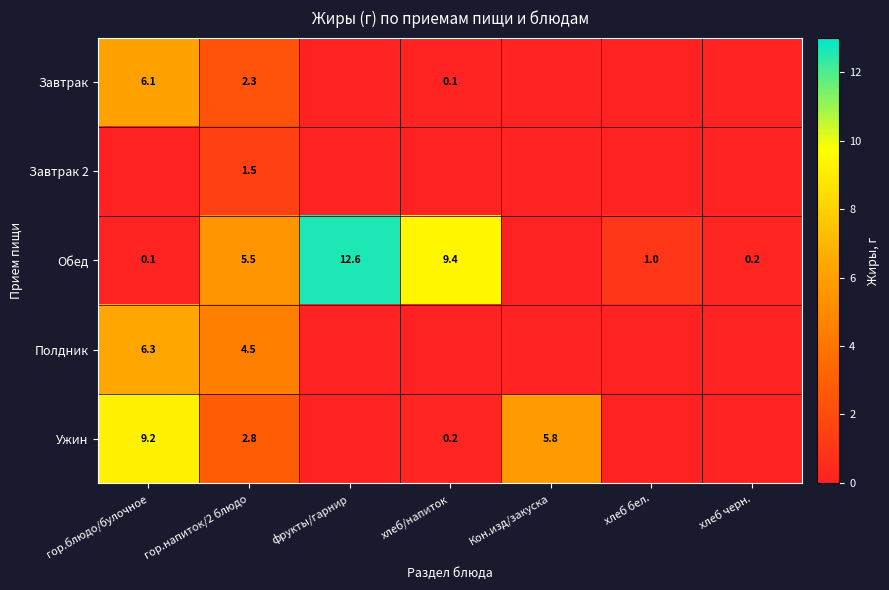

Is it true that Завтрак equals 10.2 at гор.блюдо/булочное?

False